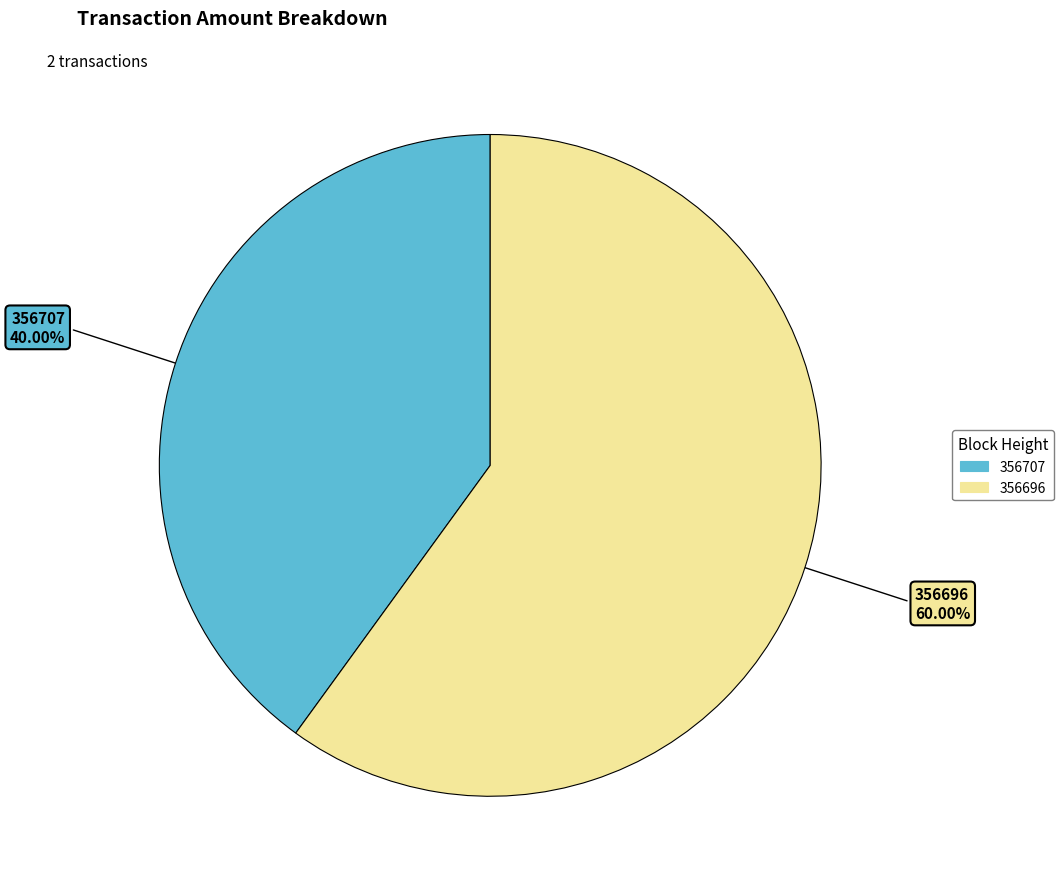

To the nearest percent, what is the combined percentage of 356696 and 356707?

100%